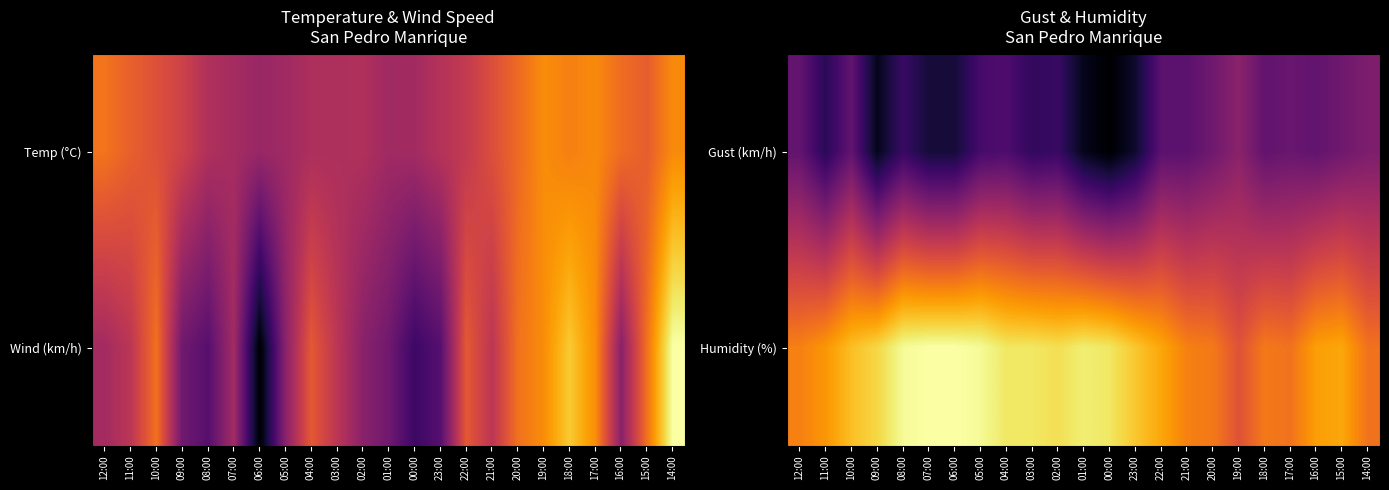

Reading left to right, what are all the values shown in this chart?

Gust (km/h): 12:00=32	11:00=24	10:00=32	09:00=18	08:00=26	07:00=21	06:00=21	05:00=28	04:00=29	03:00=25	02:00=26	01:00=18	00:00=15	23:00=20	22:00=31	21:00=31	20:00=34	19:00=38	18:00=32	17:00=33	16:00=32	15:00=34	14:00=36
Humidity (%): 12:00=59	11:00=62	10:00=67	09:00=70	08:00=75	07:00=76	06:00=76	05:00=75	04:00=72	03:00=72	02:00=71	01:00=73	00:00=72	23:00=68	22:00=64	21:00=59	20:00=58	19:00=52	18:00=58	17:00=57	16:00=63	15:00=64	14:00=57